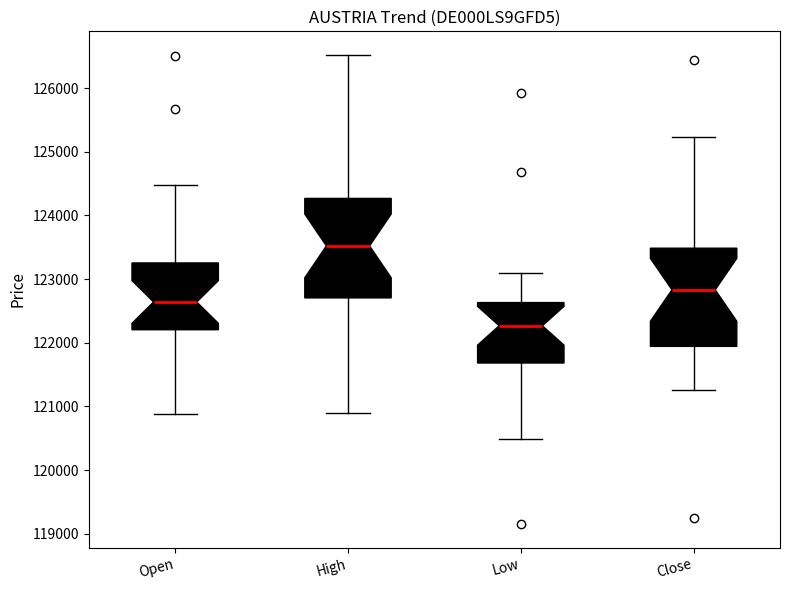

Reading left to right, transcribe this box plot: for each box, give where its median line is, the range the box spans, and where its two whiskers end, as read against the y-axis. The values are not printed on the chart, so give them approximately, as read against the axis.

Open: median 122600, box 122200 to 123300, whiskers 120900 to 124500
High: median 123500, box 122700 to 124300, whiskers 120900 to 126500
Low: median 122300, box 121700 to 122600, whiskers 120500 to 123100
Close: median 122800, box 121900 to 123500, whiskers 121300 to 125200